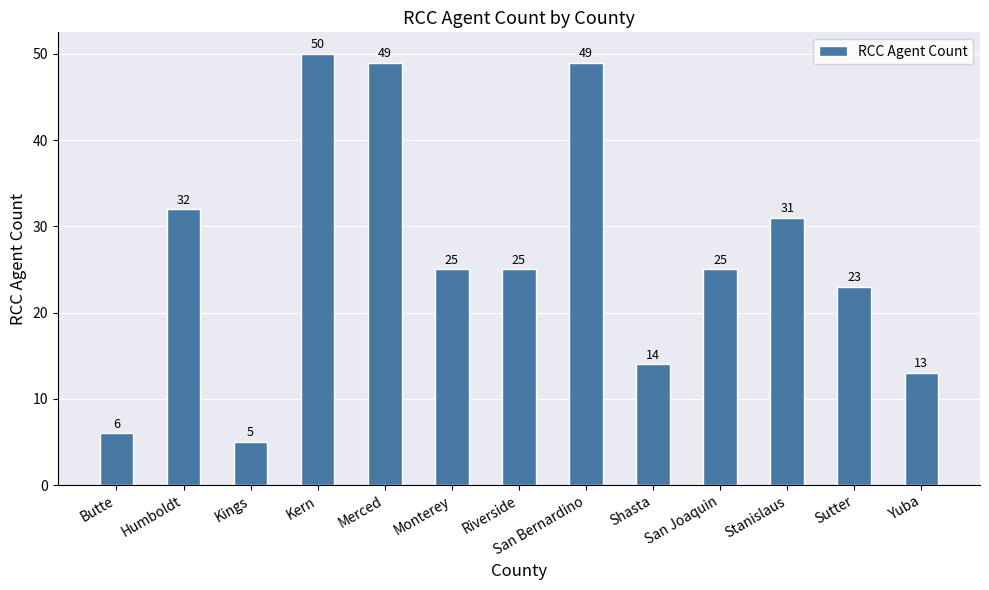

Count the number of categories in the chart.

13